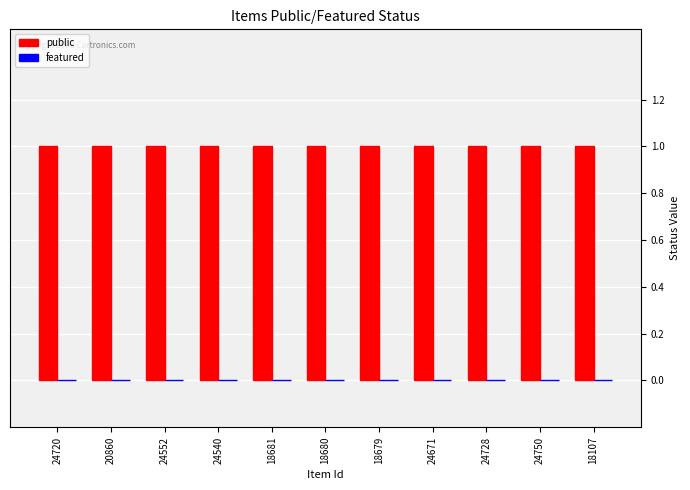

The featured series shows 0 at 24720. True or false?

True